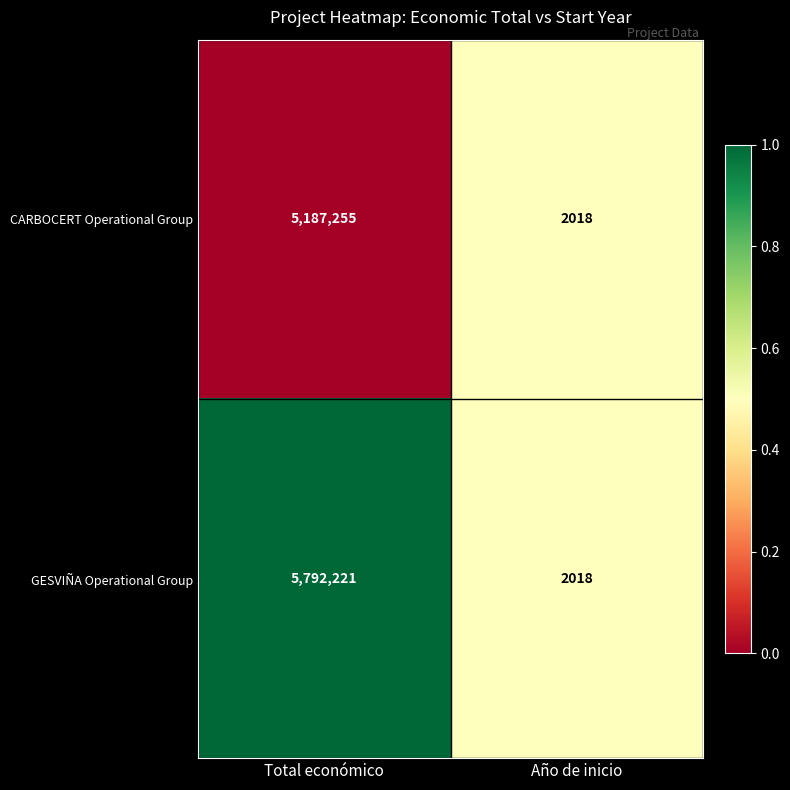

Reading left to right, extract all data points from this chart.

CARBOCERT Operational Group: Total económico=5187255	Año de inicio=2018
GESVIÑA Operational Group: Total económico=5792221	Año de inicio=2018